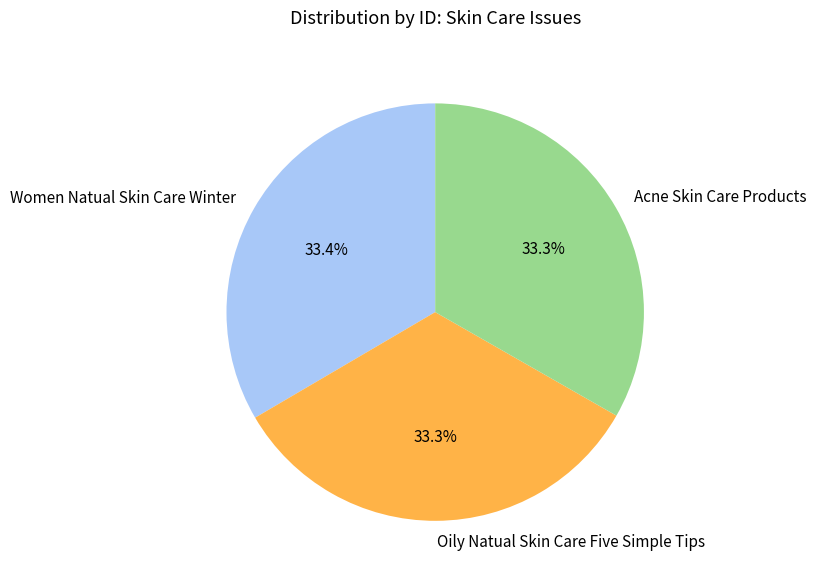

Is it true that Oily Natual Skin Care Five Simple Tips is 46% of the pie?

False